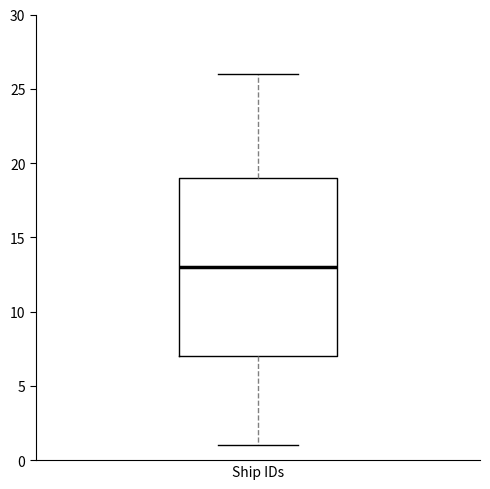

Transcribe this box plot: give where the median line is, the range the box spans, and where the two whiskers end, as read against the y-axis. The values are not printed on the chart, so give them approximately, as read against the axis.

median 13, box 7 to 19, whiskers 1 to 26